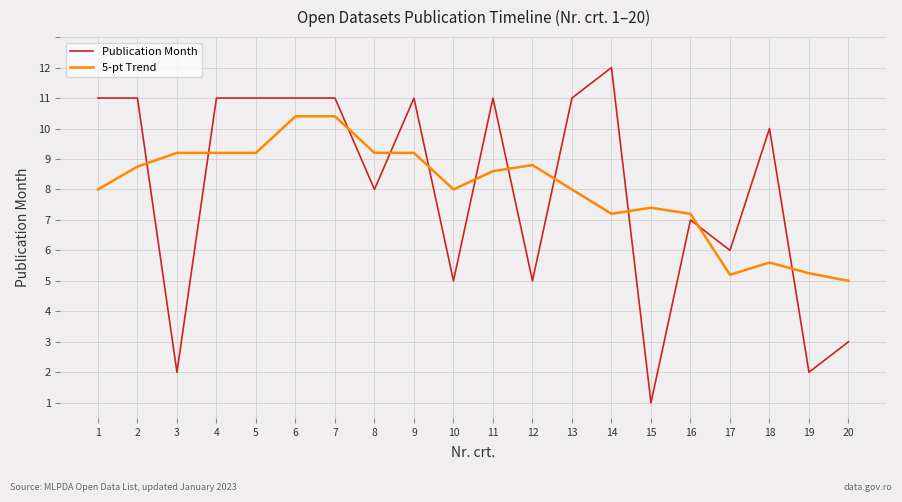

Between which two adjacent categories do 5-pt Trend and Publication Month first intersect?

2 and 3